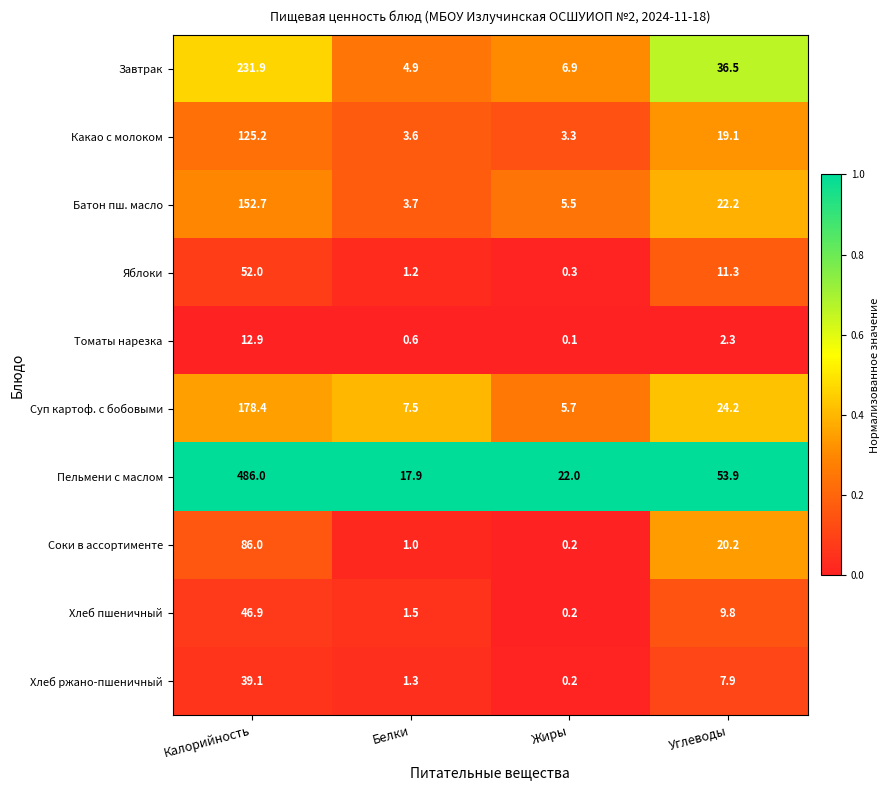

Read the Завтрак value at Углеводы.

36.5